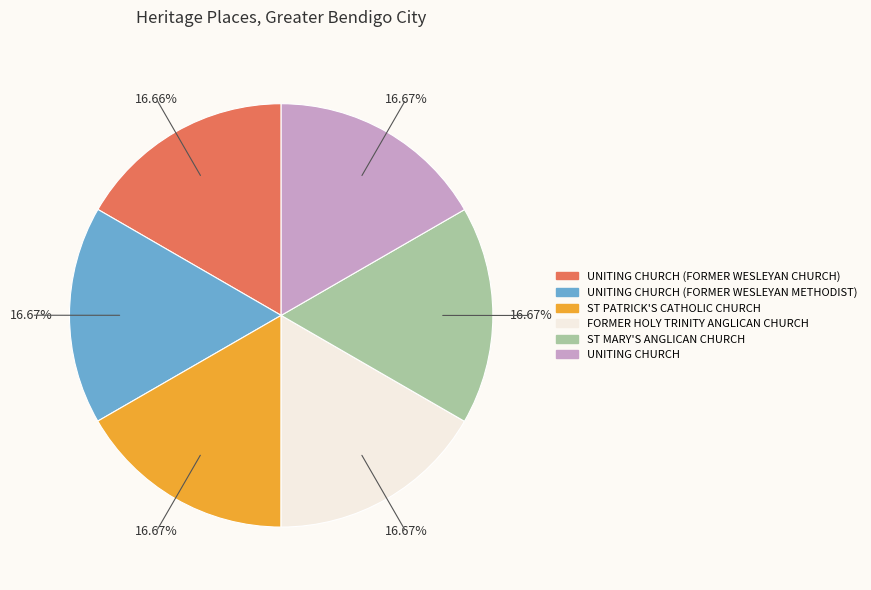

Does any single category account for the majority?

No